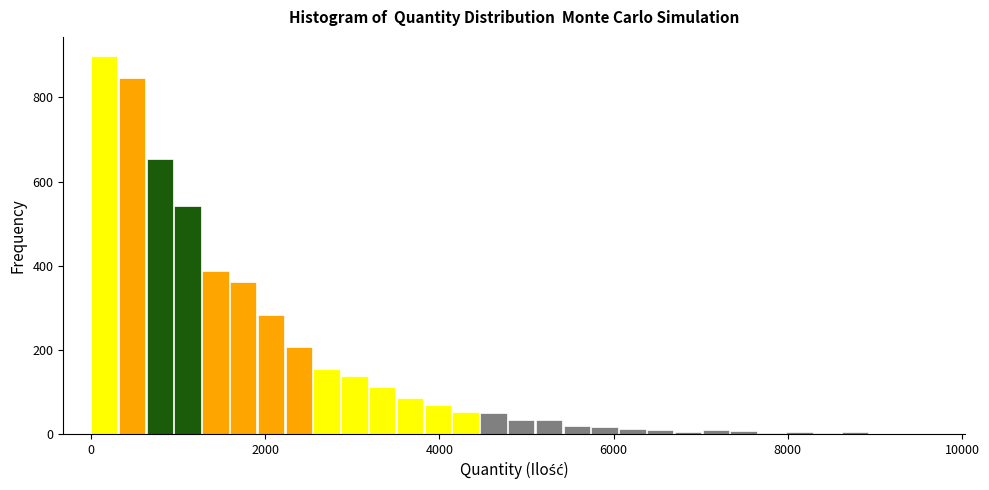

Read against the x-axis, roughly where is the centre of the tallest bar?

200